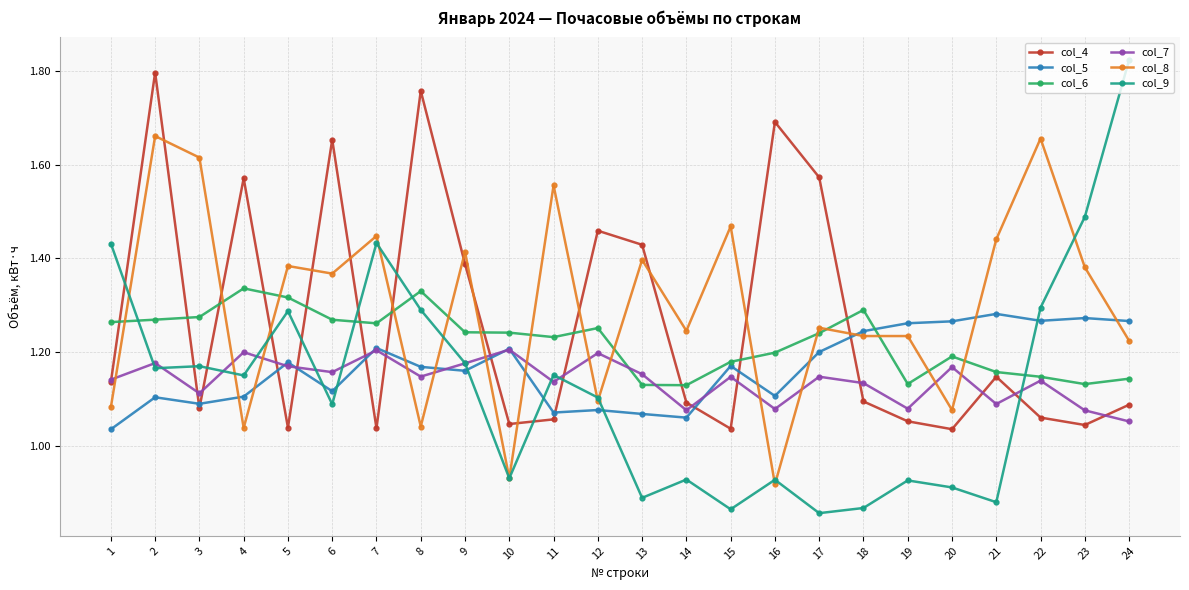

How many series are shown in this chart?

6